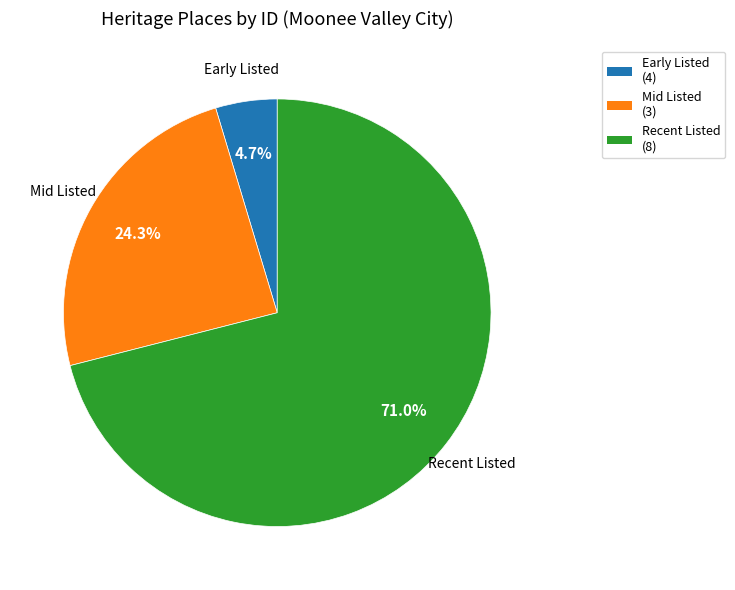

What is the majority slice?

Recent Listed